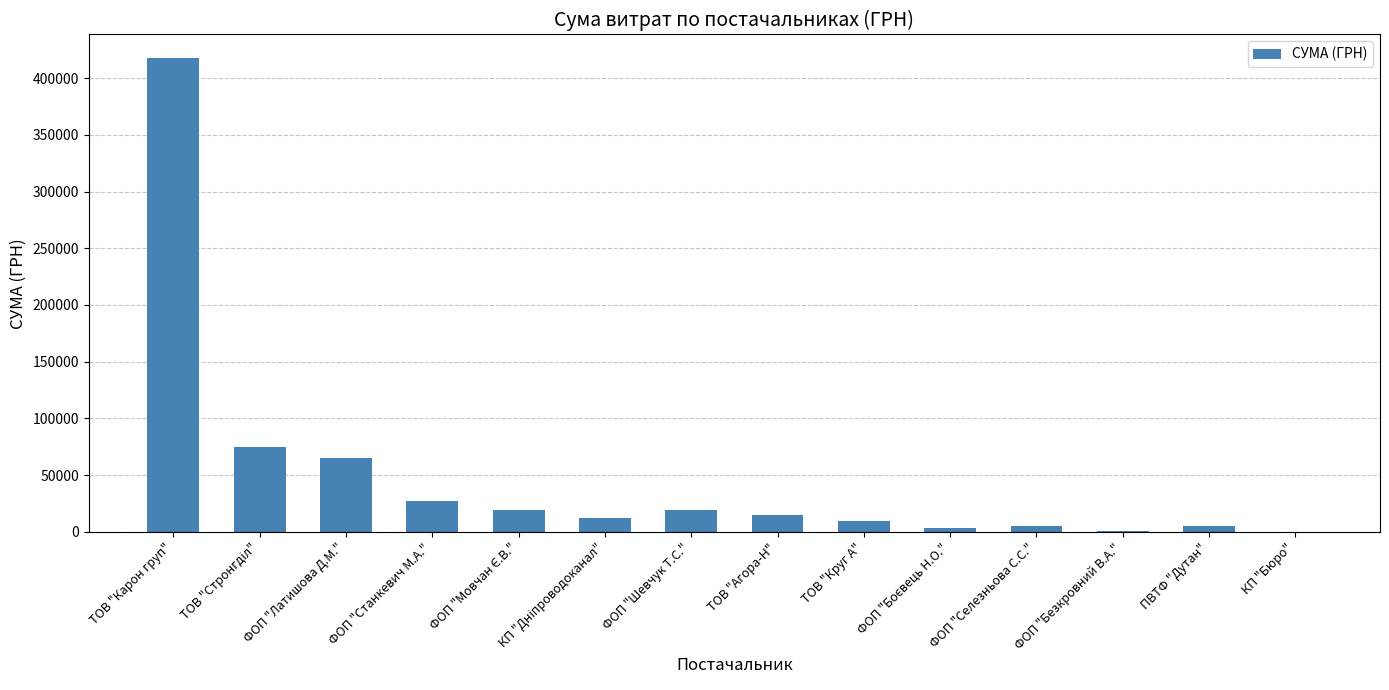

What is the greatest value displayed?

417514.7